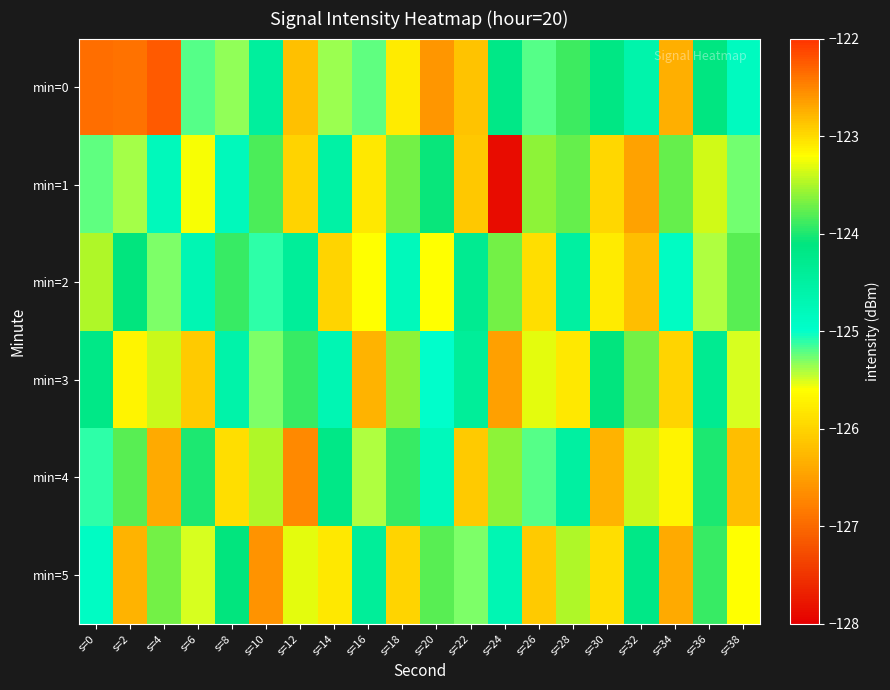

At which category is the sum across all series the highest?

s=36